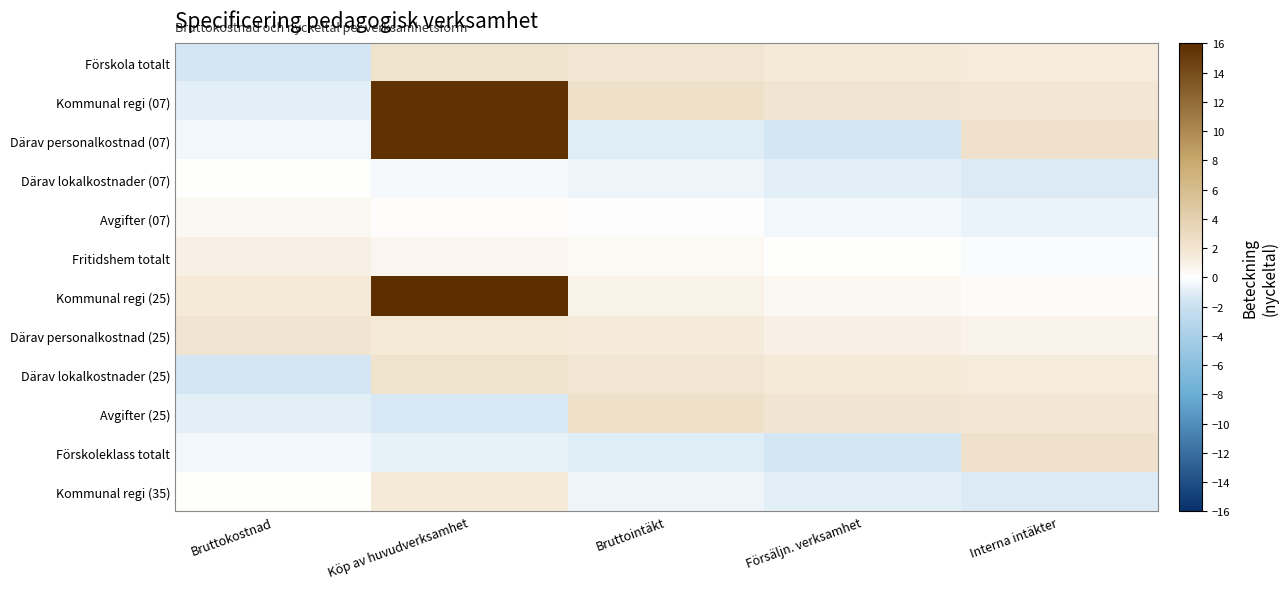

Which label corresponds to the largest value in the chart?

Köp av huvudverksamhet